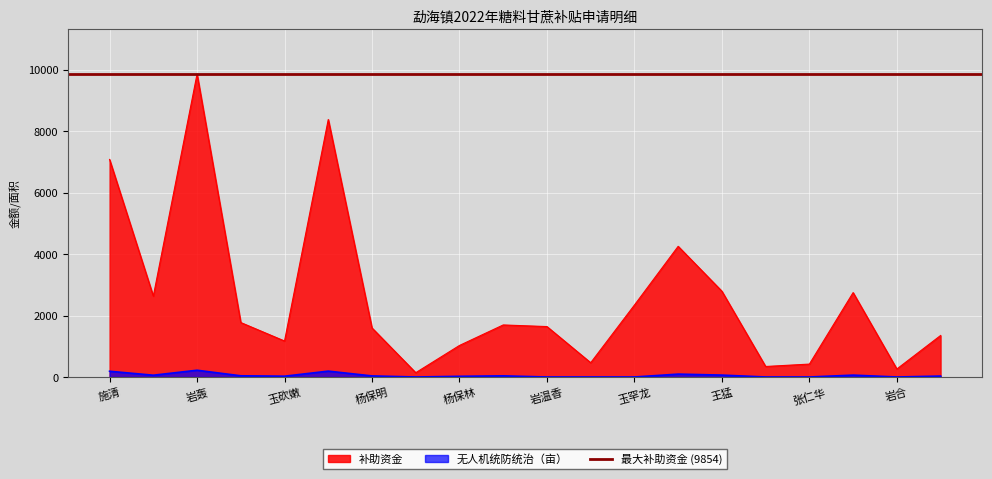

List the labels in order of 补助资金 value, smallest first.

杨永平, 岩合, 岩温, 张仁华, 岩嫩保, 杨保林, 玉砍嫩, 岩温囡, 杨保明, 岩温香, 玉儿胆, 匡解徕, 玉罕龙, 玉香, 玉燕, 王猛, 岩应, 施清, 刘小香, 岩轰